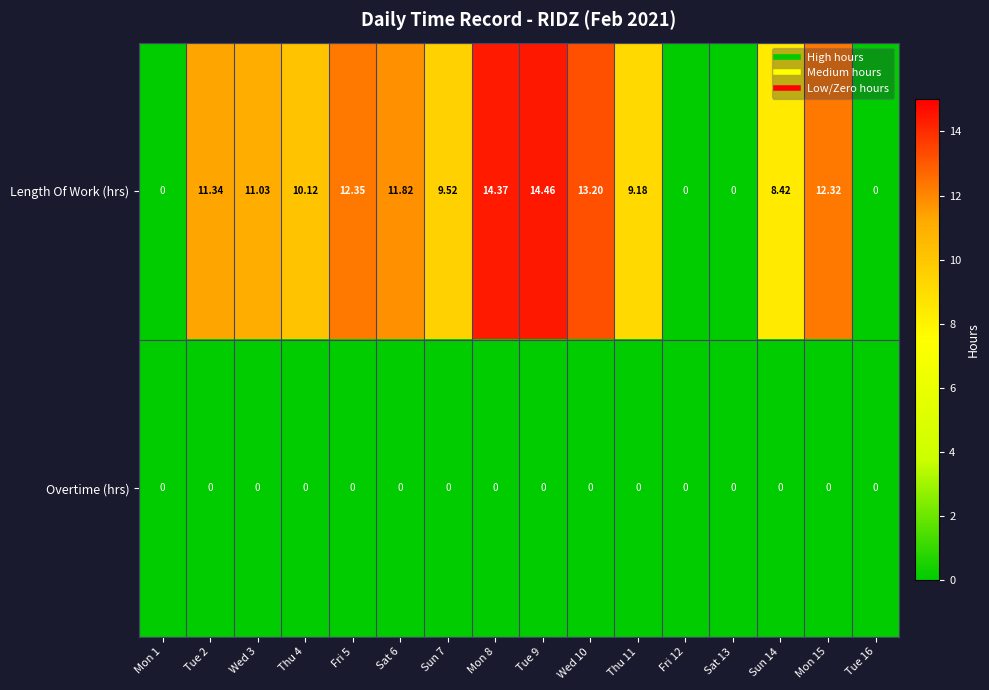

Rank the series by their average value, from highest to lowest.

Length Of Work (hrs), Overtime (hrs)